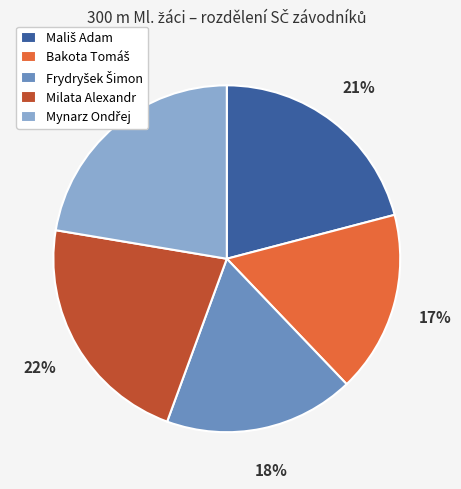

Does any single category account for the majority?

No